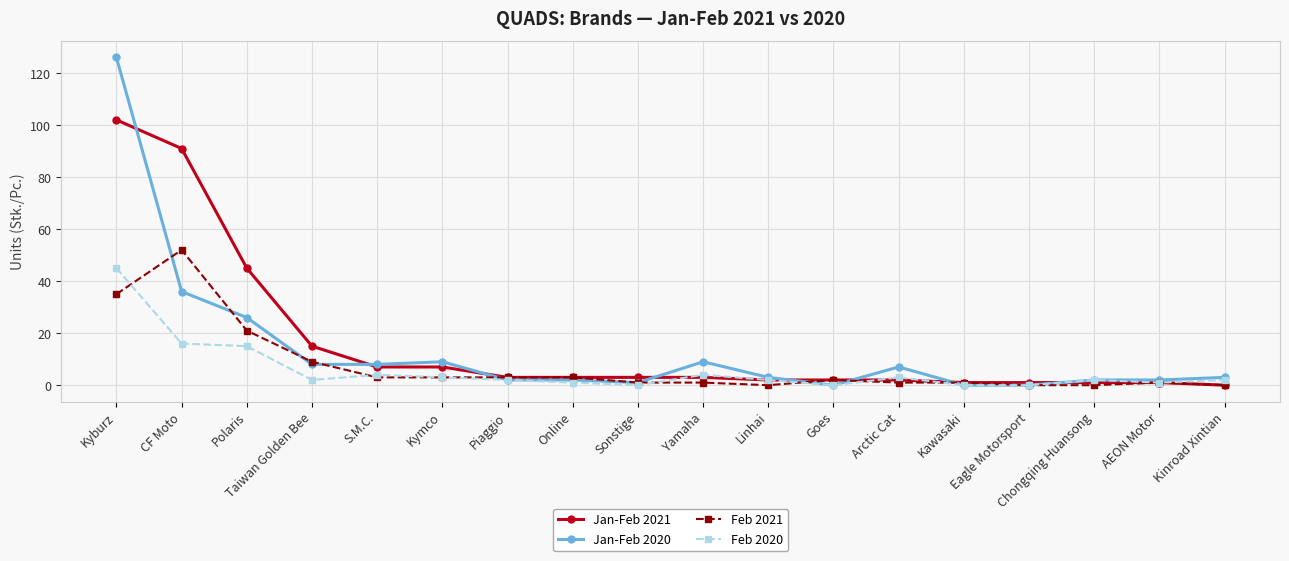

Is the value of Jan-Feb 2020 at Yamaha greater than the value of Feb 2020 at Eagle Motorsport?

Yes